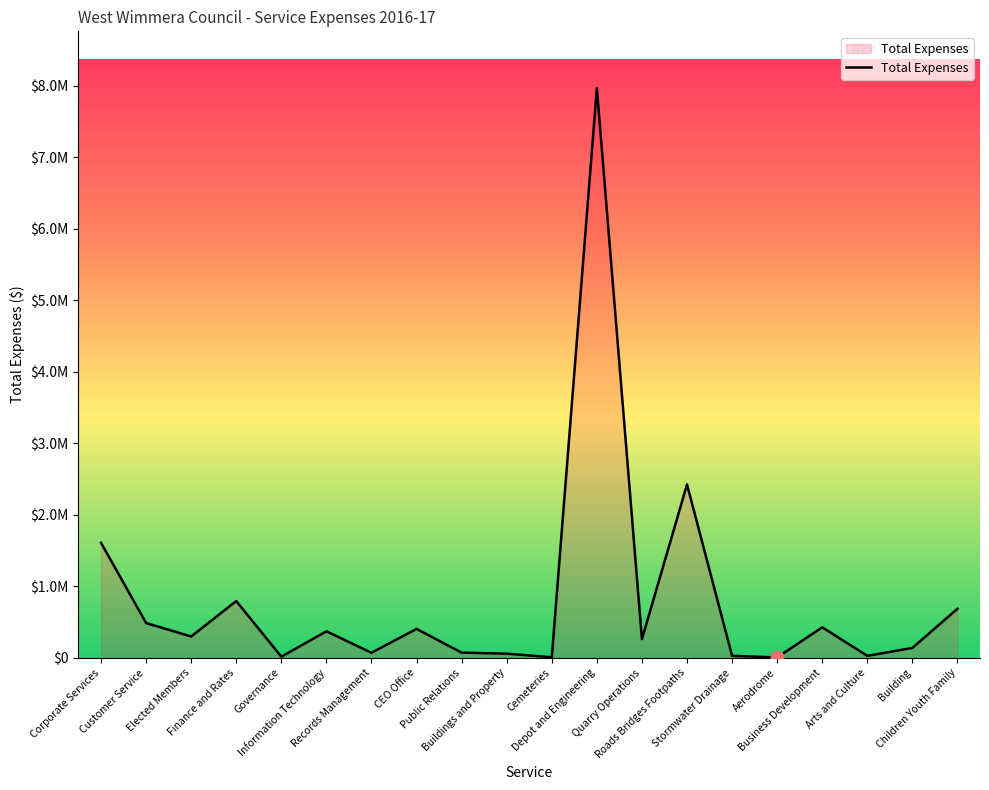

What is the ratio of the value at CEO Office to the value at Public Relations?

5.5